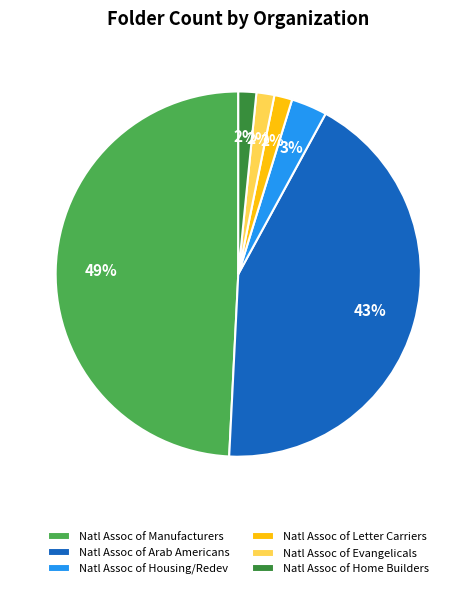

Is there a majority slice in this chart?

No